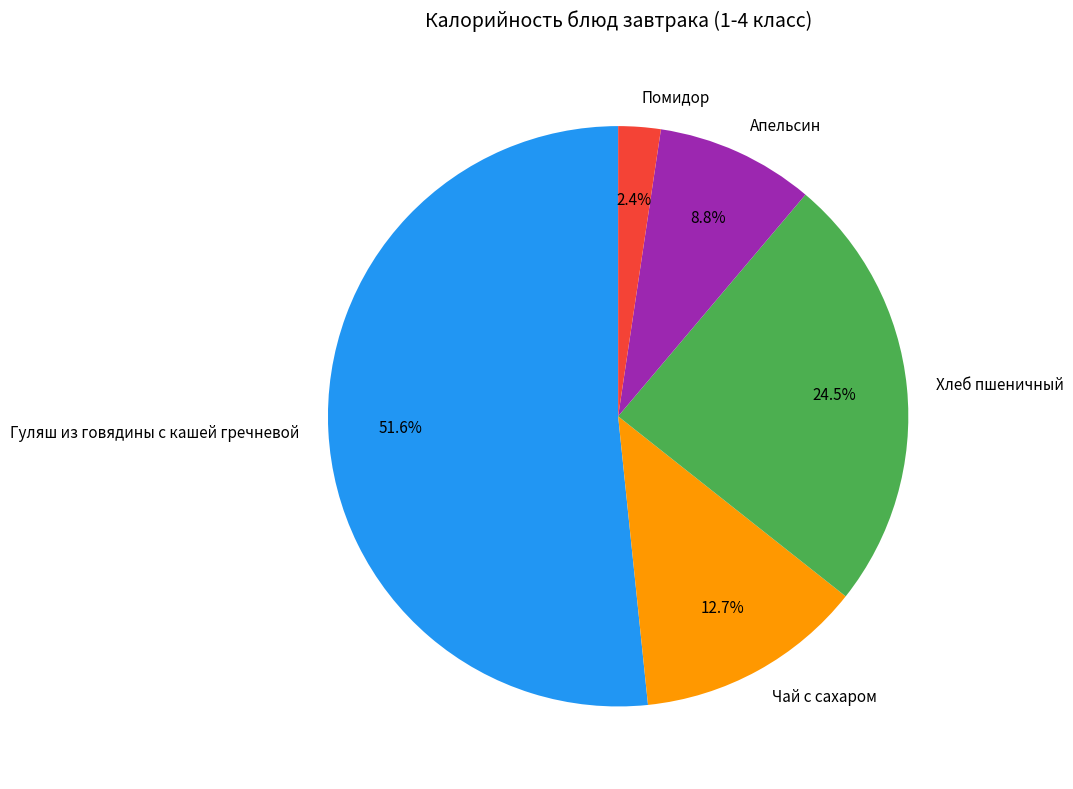

Which has a higher value, Хлеб пшеничный or Апельсин?

Хлеб пшеничный